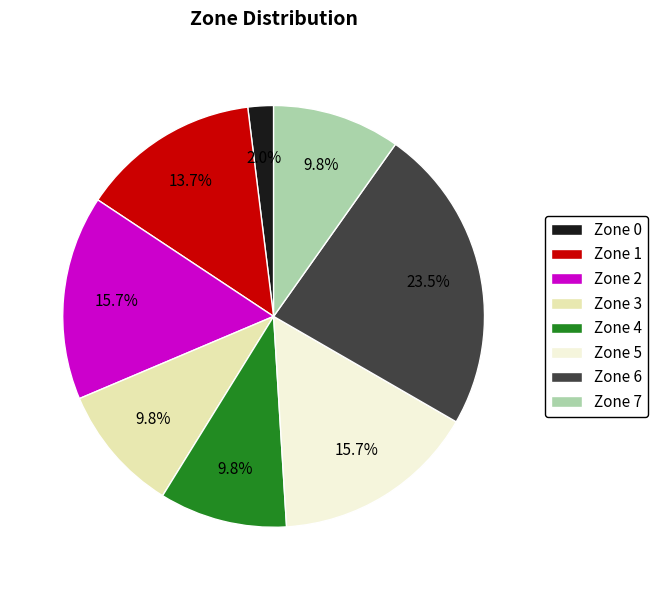

Which category has the smallest portion of the pie?

Zone 0